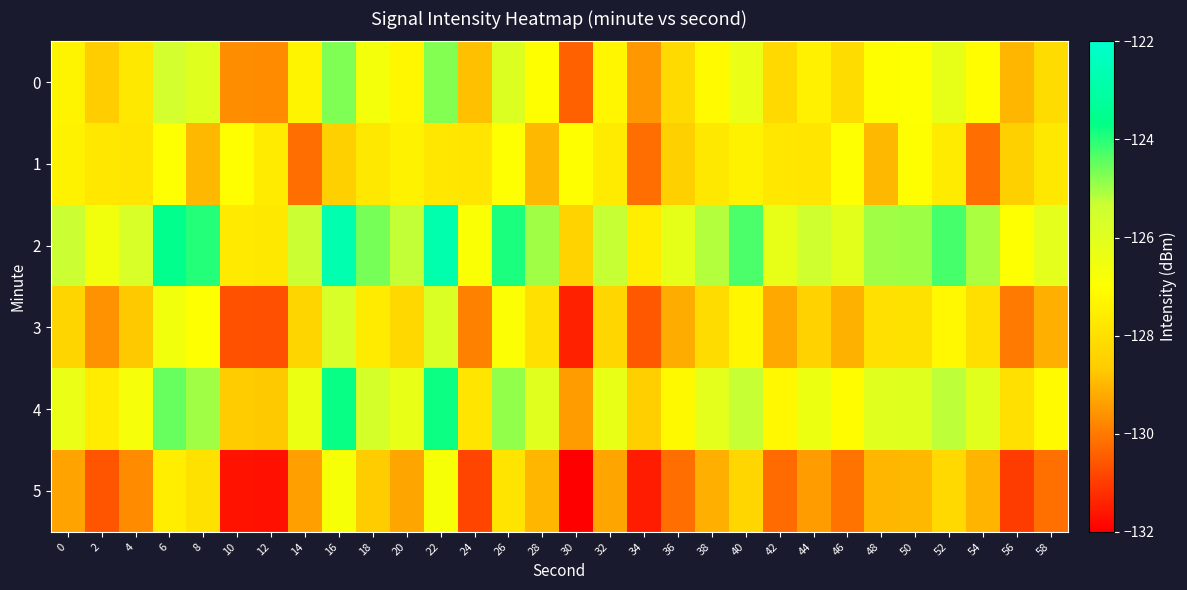

What is the total value across all series at 40?

-758.9